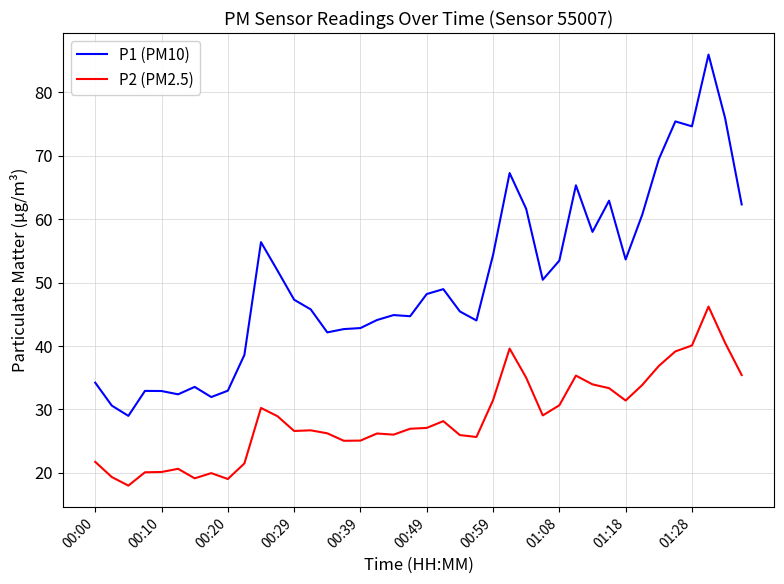

Which series has the largest total across all categories?

P1 (PM10)